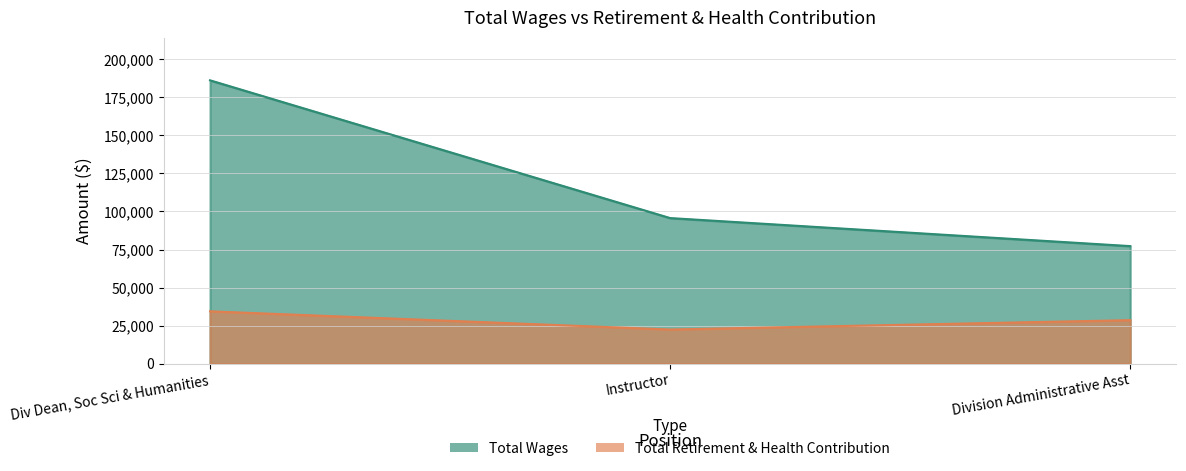

Where does the Total Retirement & Health Contribution series first go above 28597?

Div Dean, Soc Sci & Humanities